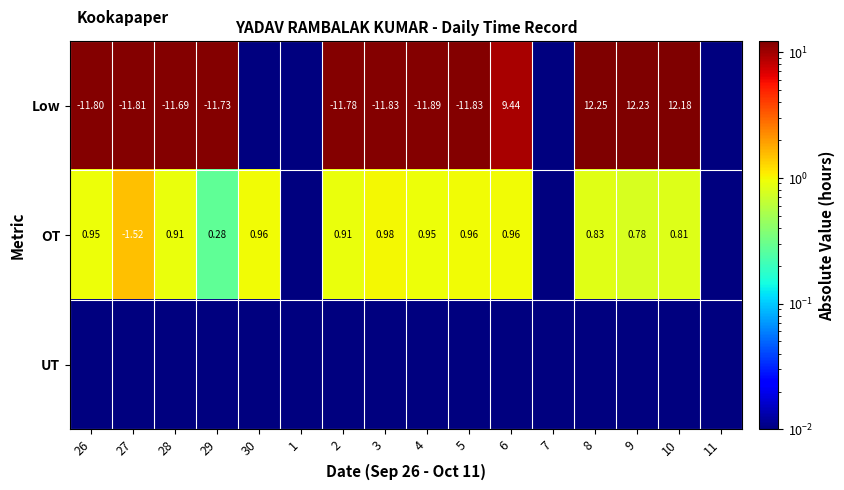

True or false: OT has a value of 1.7 at 30.

False